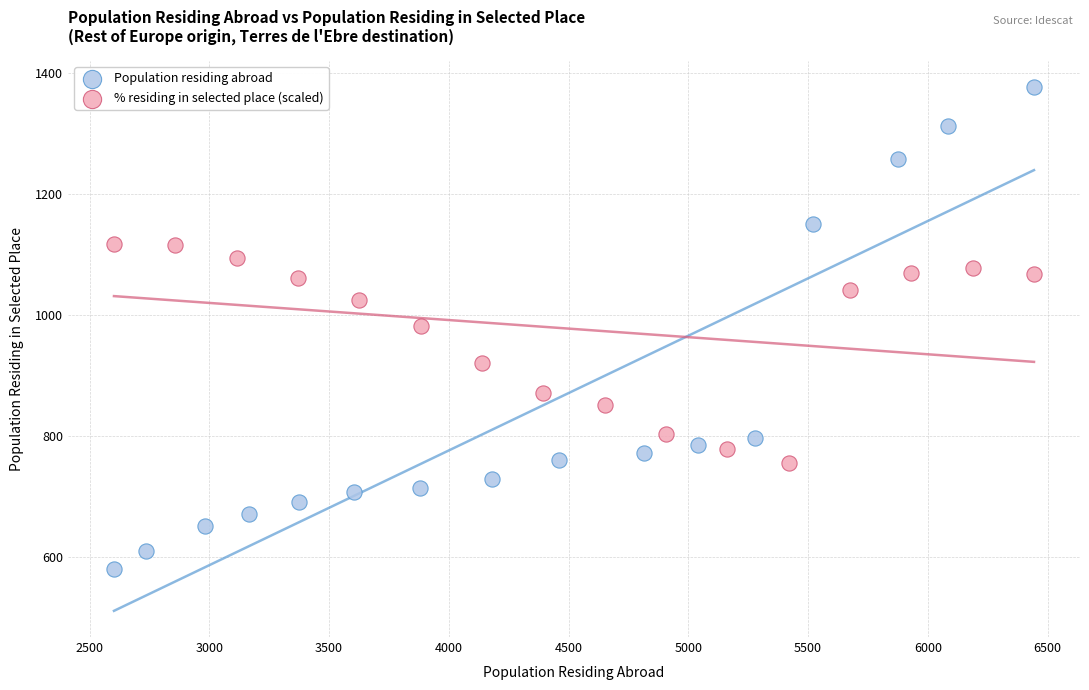

Which series has the widest spread of Y values?

Population residing abroad